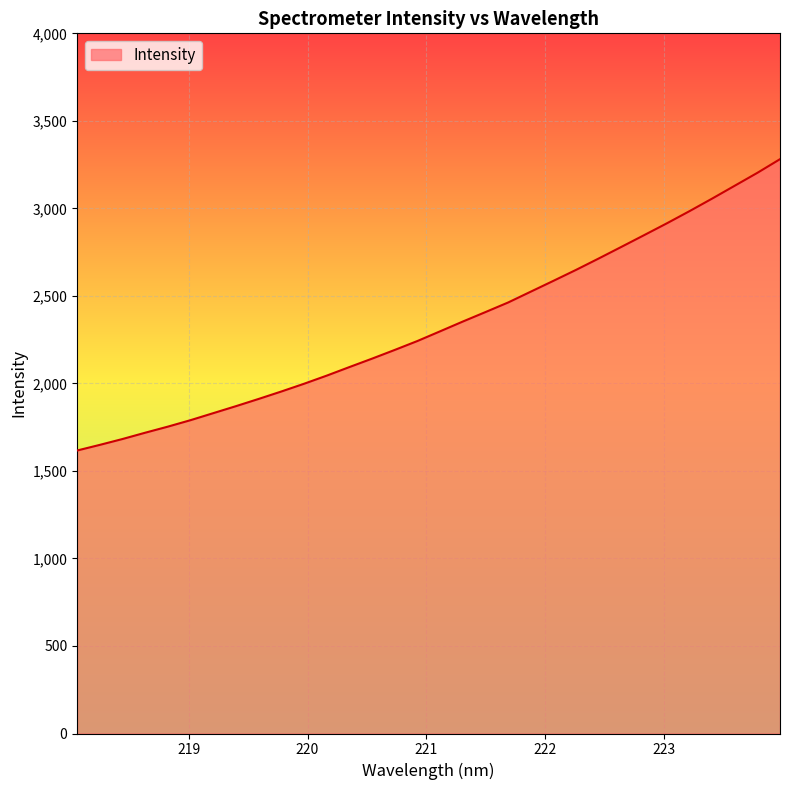

What is the difference between the maximum and minimum values?

1664.3